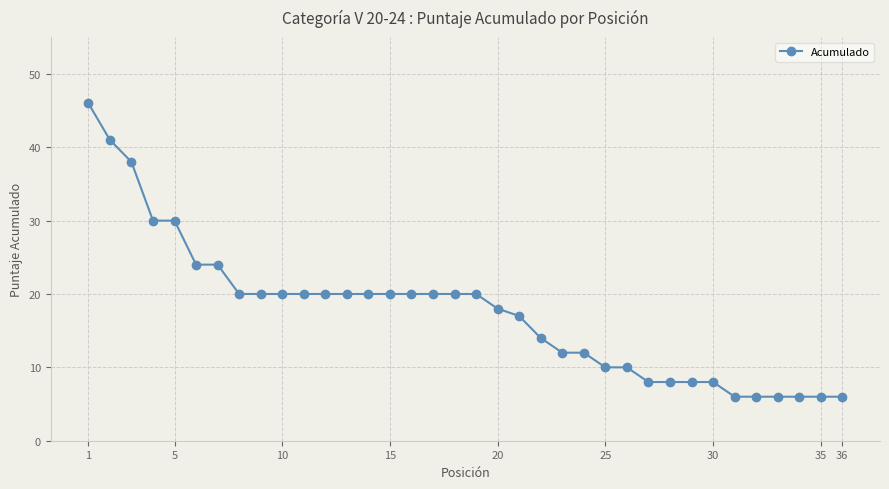

Reading right to left, transcribe all the data shown in this chart.

6	6	6	6	6	6	8	8	8	8	10	10	12	12	14	17	18	20	20	20	20	20	20	20	20	20	20	20	20	24	24	30	30	38	41	46